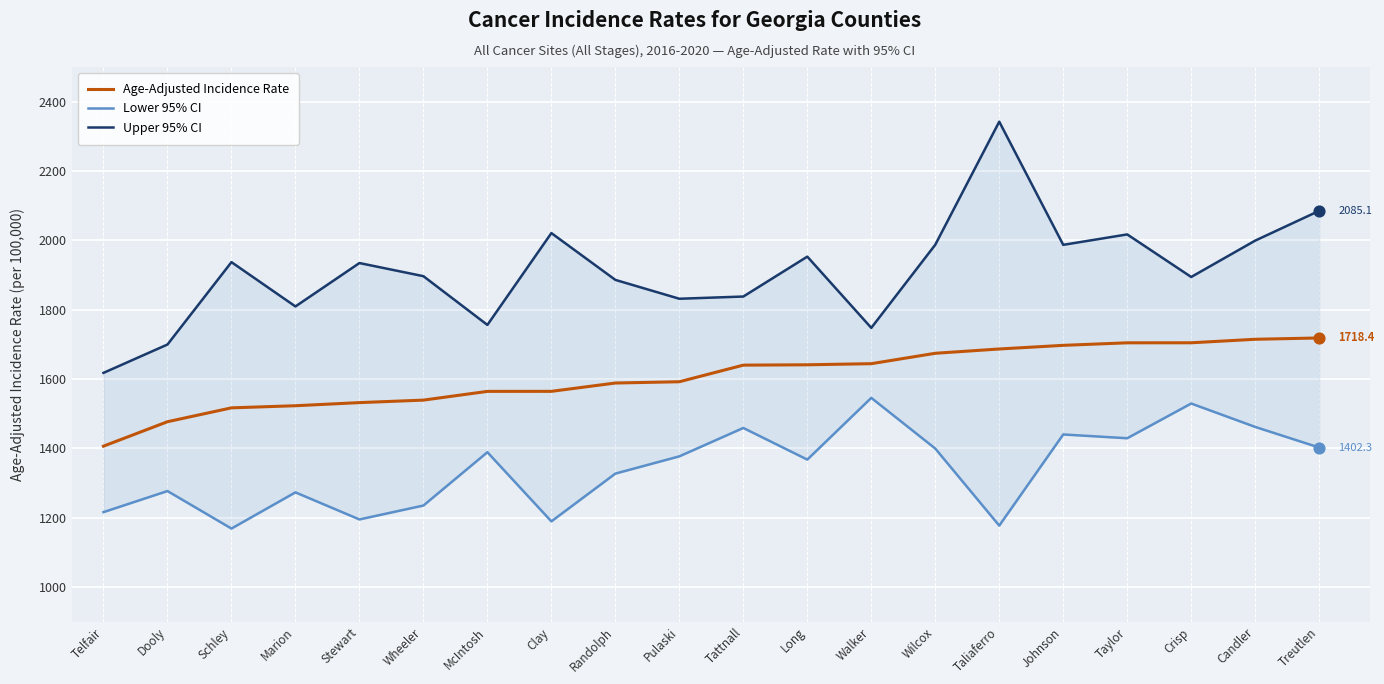

Which series reaches the minimum Y coordinate?

Lower 95% CI